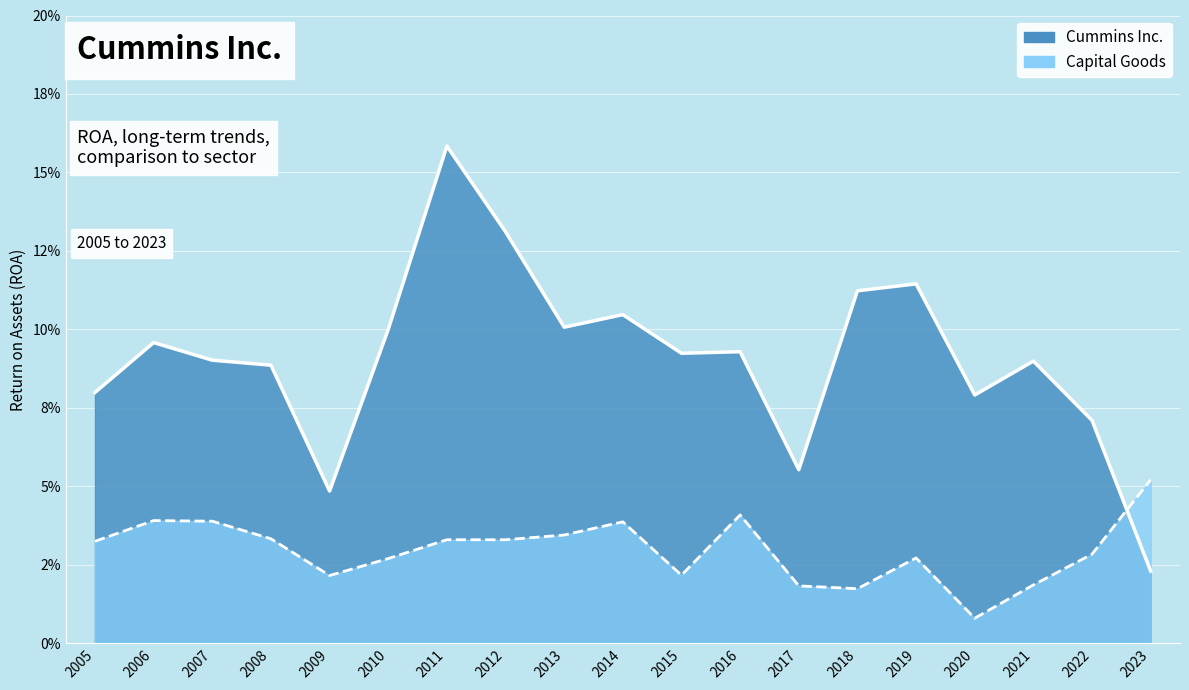

What are all the series names shown in the legend?

Cummins Inc., Capital Goods